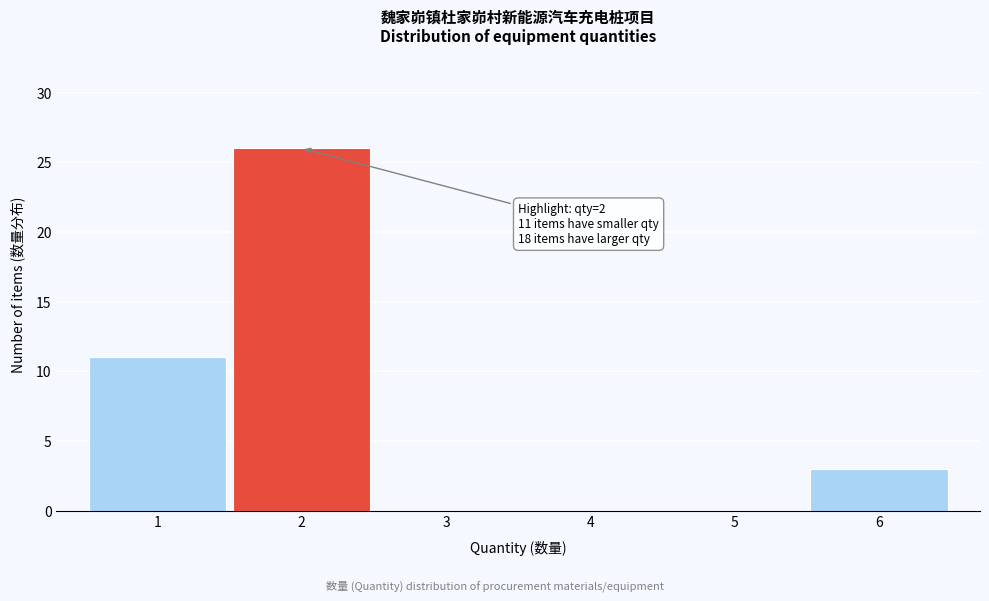

Which range on the x-axis has the tallest bar?

1.5 to 2.5